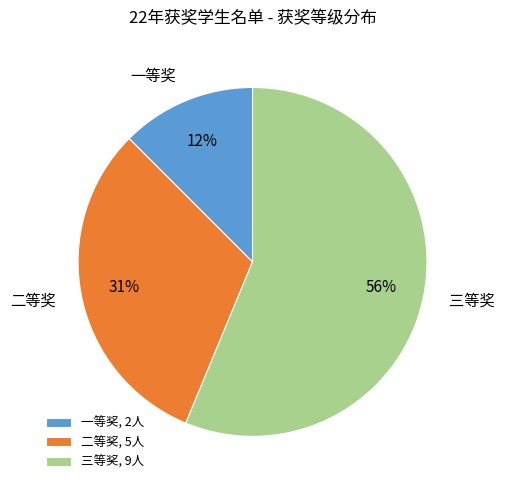

Count the number of slices in the pie.

3